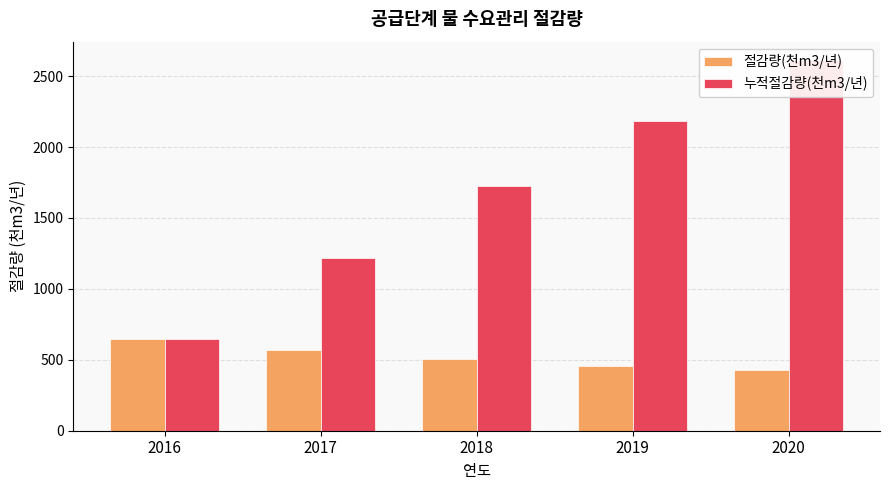

Read the 절감량(천m3/년) value at 2016.

644.4